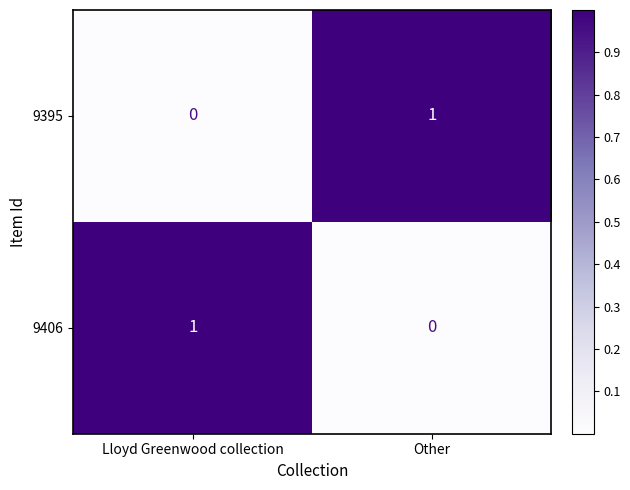

Which category has the highest value in the 9395 series?

Other